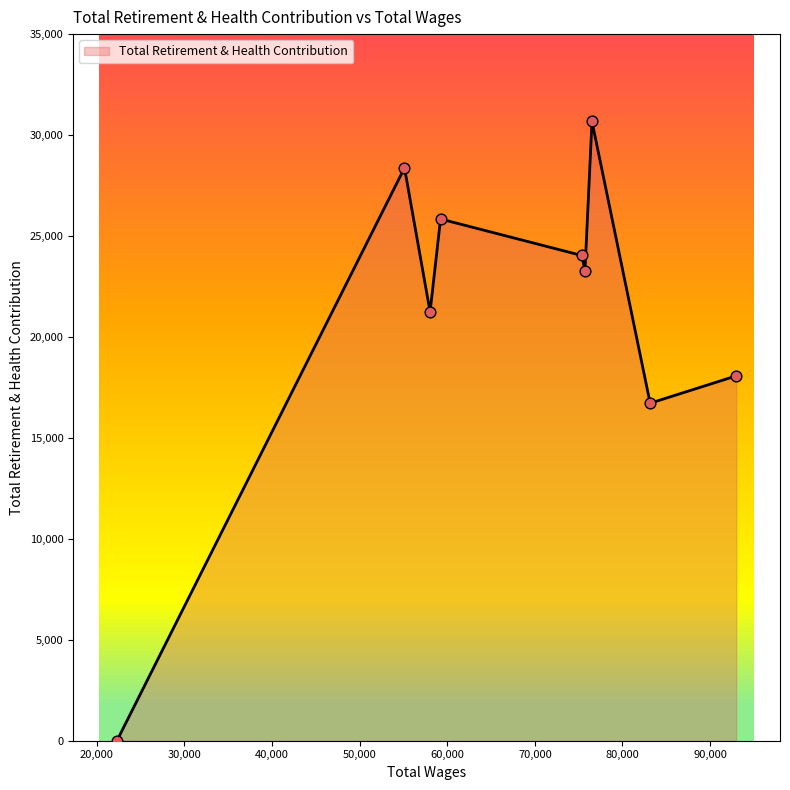

What is the difference between the maximum and minimum values?

30674